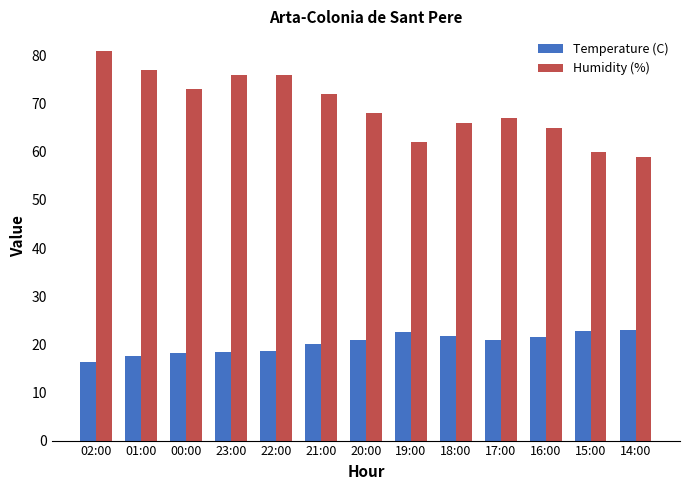

True or false: Temperature (C) has a value of 20.9 at 20:00.

True